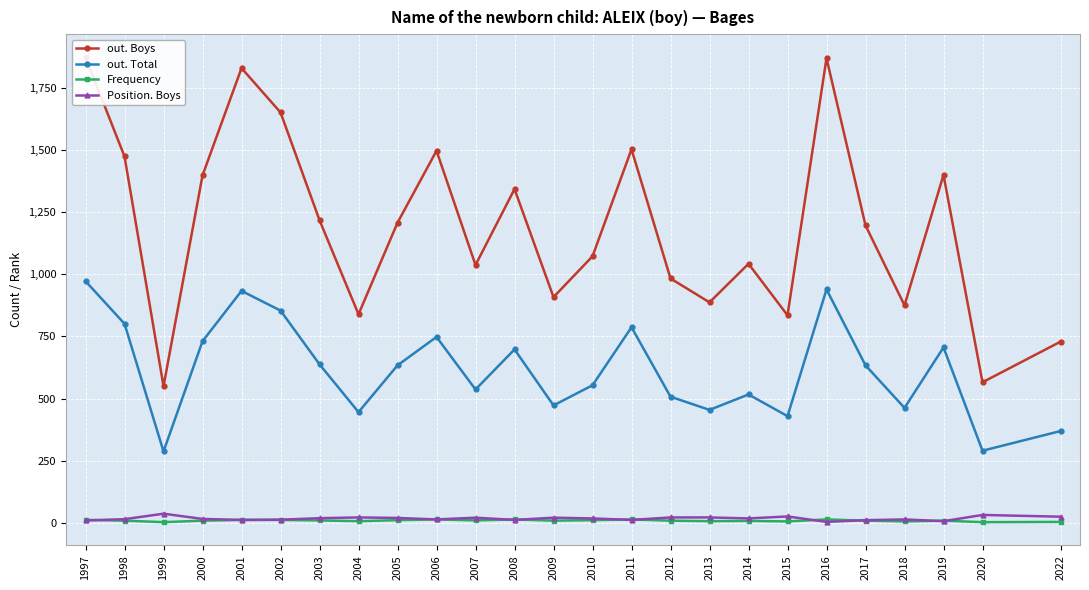

Which series changed the most between 1997 and 2012?

out. Boys